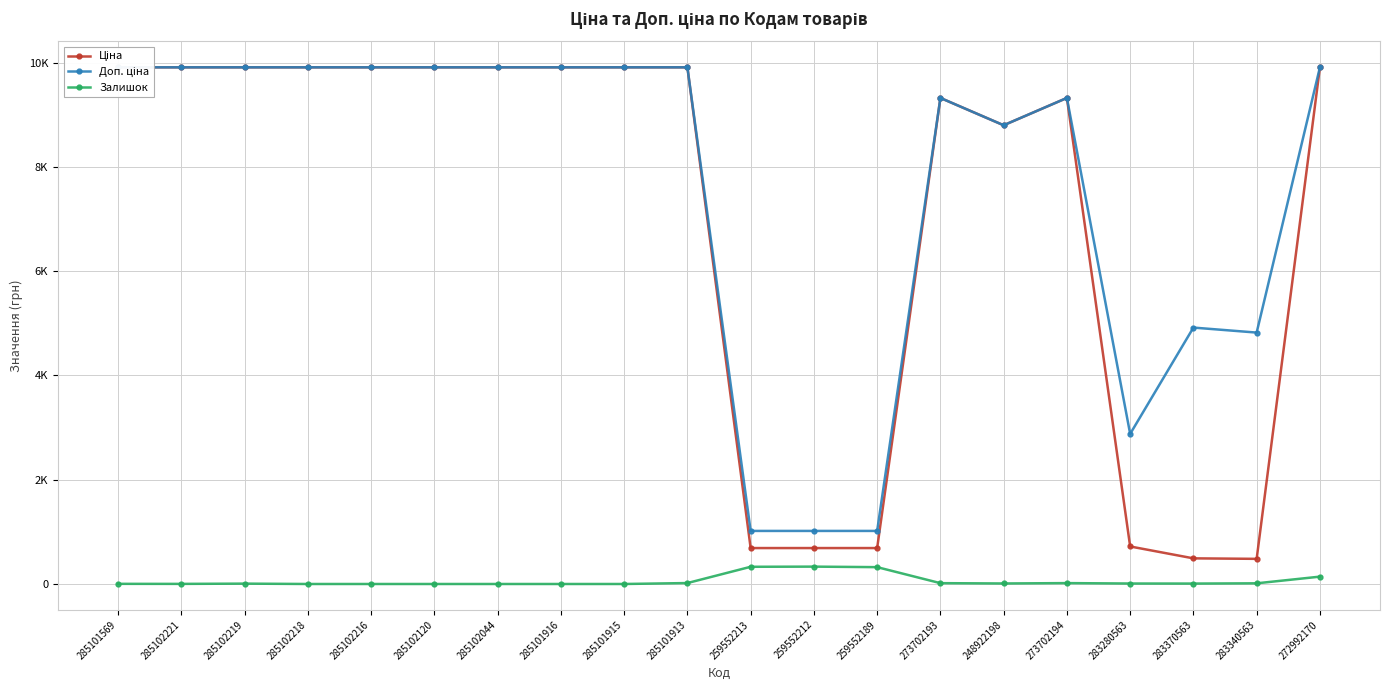

What value does the Доп. ціна series have at 285102219?

9908.5